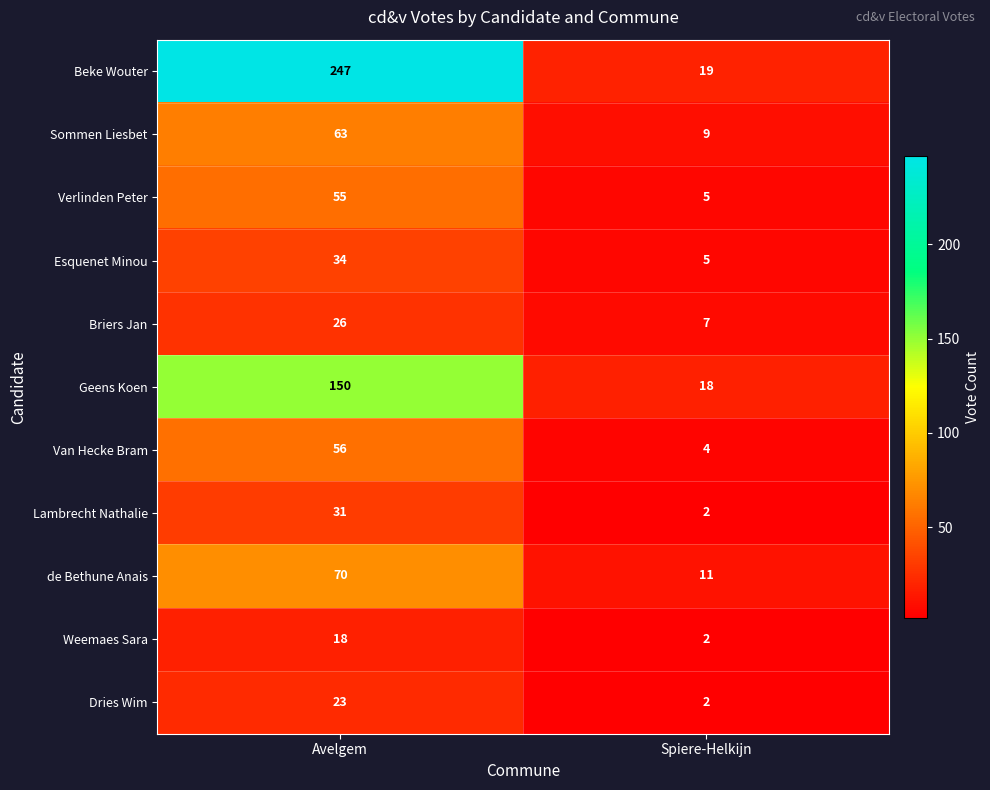

Reading left to right, what are all the values shown in this chart?

Beke Wouter: Avelgem=247	Spiere-Helkijn=19
Sommen Liesbet: Avelgem=63	Spiere-Helkijn=9
Verlinden Peter: Avelgem=55	Spiere-Helkijn=5
Esquenet Minou: Avelgem=34	Spiere-Helkijn=5
Briers Jan: Avelgem=26	Spiere-Helkijn=7
Geens Koen: Avelgem=150	Spiere-Helkijn=18
Van Hecke Bram: Avelgem=56	Spiere-Helkijn=4
Lambrecht Nathalie: Avelgem=31	Spiere-Helkijn=2
de Bethune Anais: Avelgem=70	Spiere-Helkijn=11
Weemaes Sara: Avelgem=18	Spiere-Helkijn=2
Dries Wim: Avelgem=23	Spiere-Helkijn=2